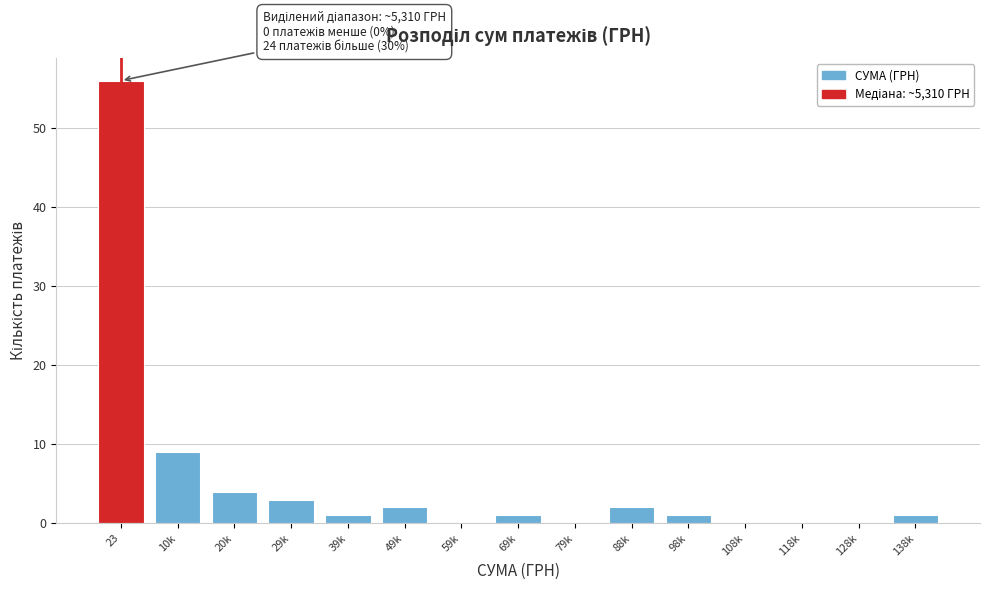

Reading left to right, what are all the values shown in this chart?

23=56	10k=9	20k=4	29k=3	39k=1	49k=2	59k=0	69k=1	79k=0	88k=2	98k=1	108k=0	118k=0	128k=0	138k=1